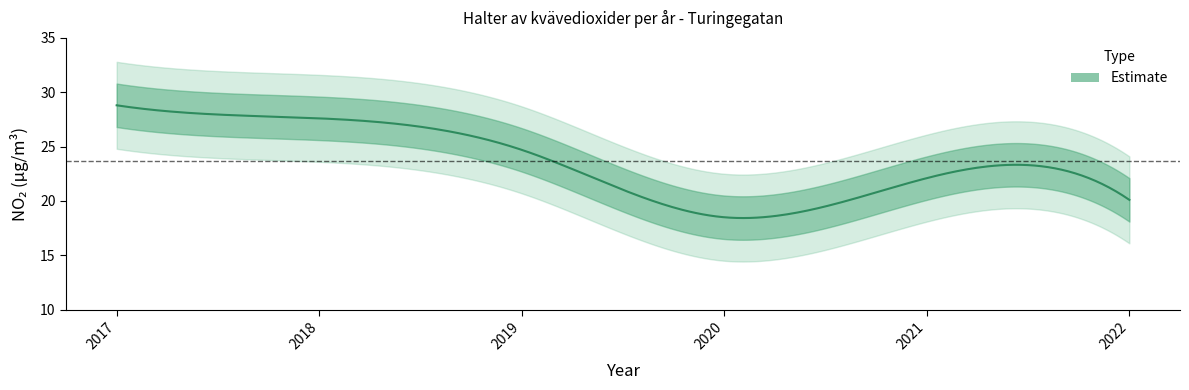

What is the smallest value displayed?

18.5